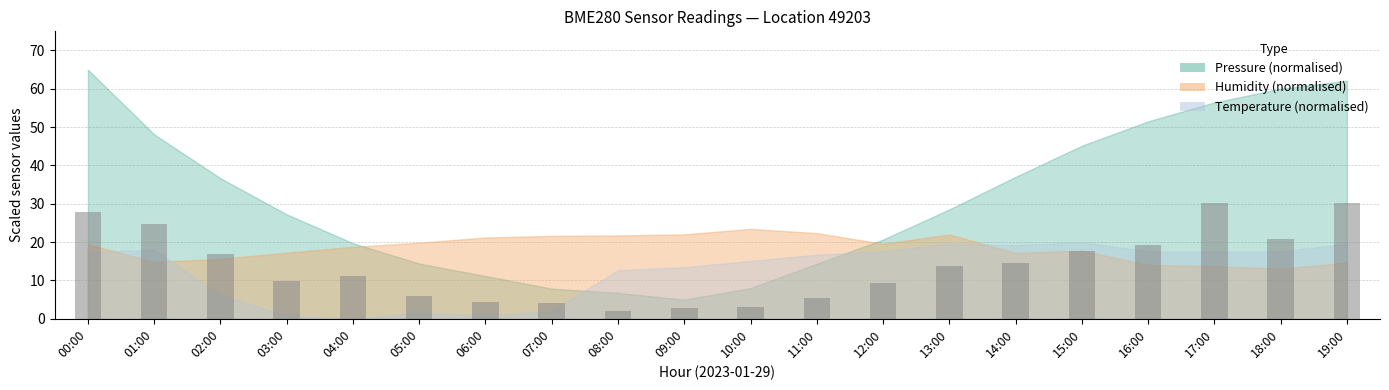

What is the label of the 4th bar from the right?

16:00